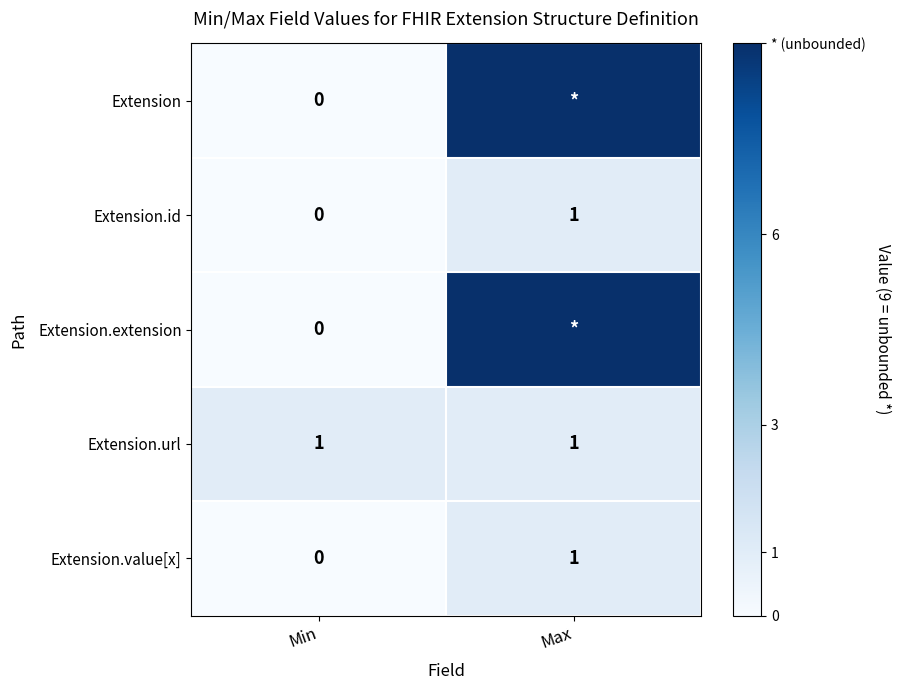

Is the value of Extension.id at Max greater than the value of Extension at Min?

Yes